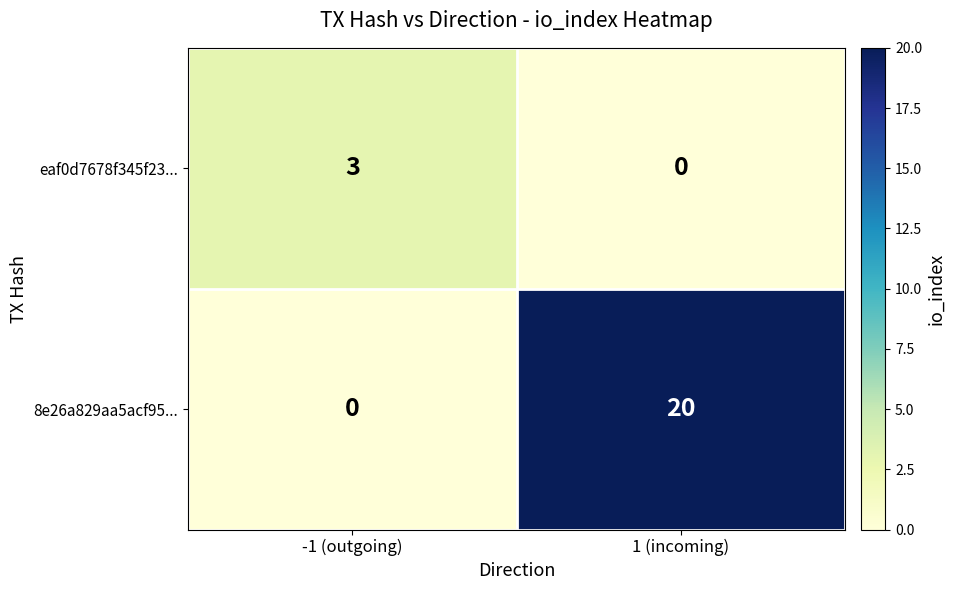

Which series has the largest total across all categories?

8e26a829aa5acf95...